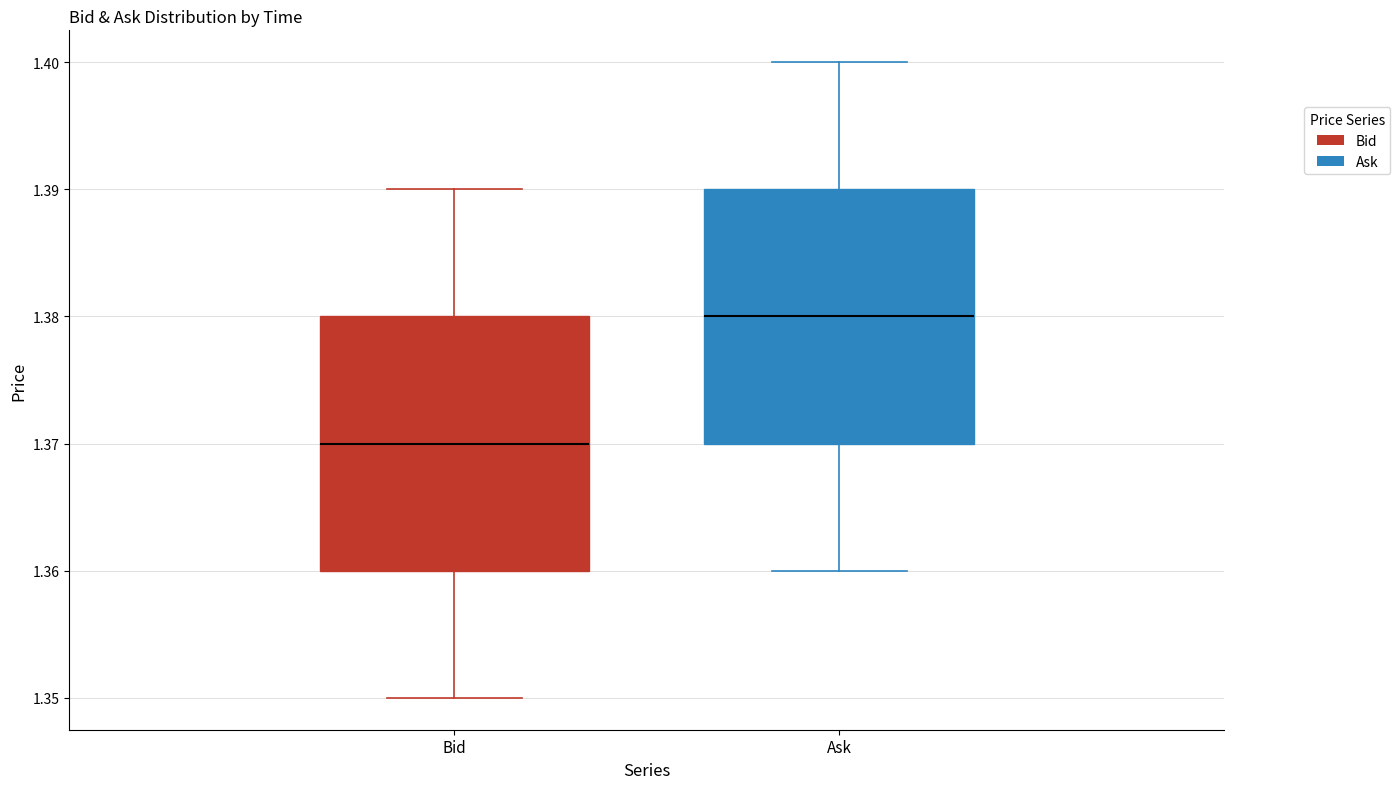

Reading left to right, transcribe this box plot: for each box, give where its median line is, the range the box spans, and where its two whiskers end, as read against the y-axis. The values are not printed on the chart, so give them approximately, as read against the axis.

Bid: median 1.37, box 1.36 to 1.38, whiskers 1.35 to 1.39
Ask: median 1.38, box 1.37 to 1.39, whiskers 1.36 to 1.40